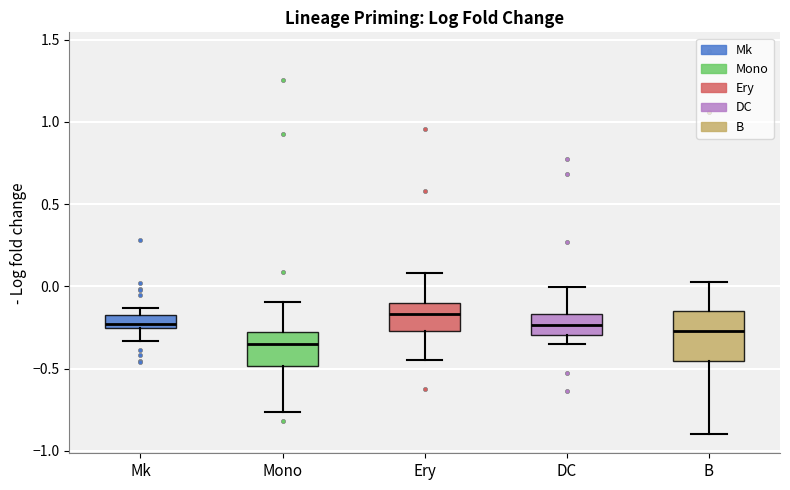

Reading left to right, transcribe this box plot: for each box, give where its median line is, the range the box spans, and where its two whiskers end, as read against the y-axis. The values are not printed on the chart, so give them approximately, as read against the axis.

Mk: median -0.25 (just above the box's lower edge), box -0.25 to -0.15, whiskers -0.35 to -0.15 (above the box's upper edge)
Mono: median -0.35, box -0.50 to -0.30, whiskers -0.75 to -0.10
Ery: median -0.15, box -0.25 to -0.10, whiskers -0.45 to 0.10
DC: median -0.25, box -0.30 to -0.15, whiskers -0.35 to 0.00
B: median -0.25, box -0.45 to -0.15, whiskers -0.90 to 0.05